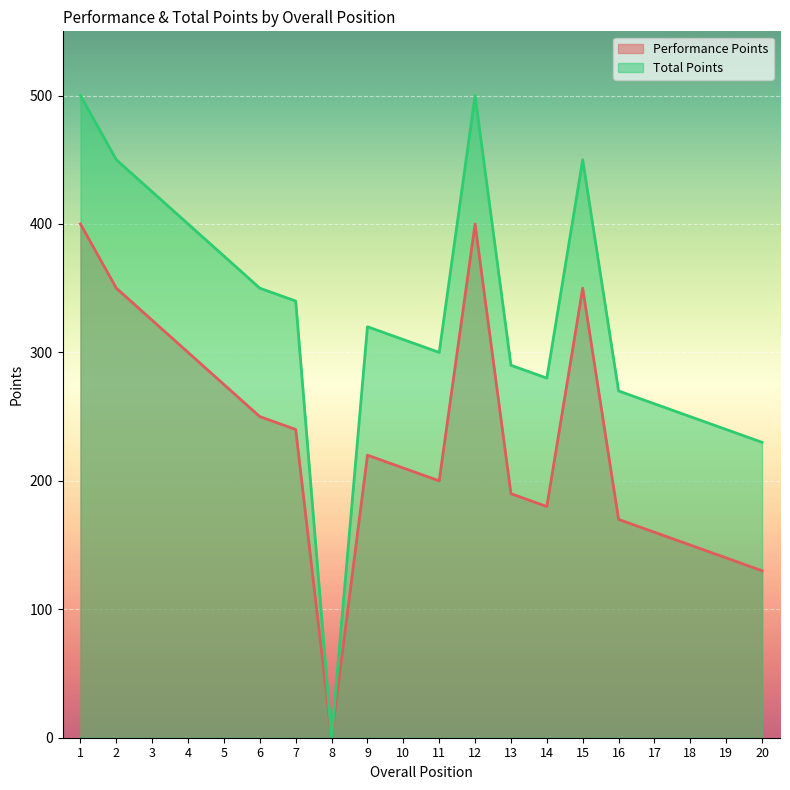

What is the value of the Total Points point at the 20th from the left?

230